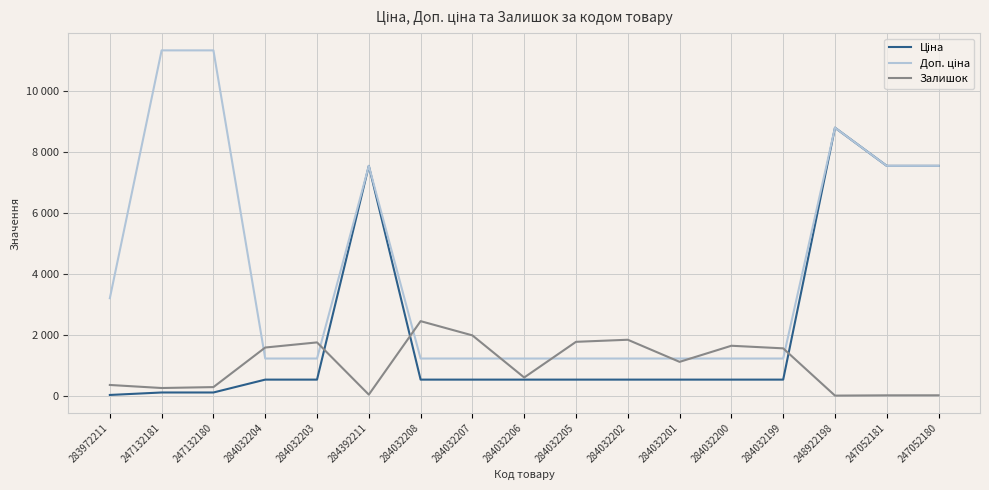

True or false: Доп. ціна has more than 2 points higher than both neighbors.

False